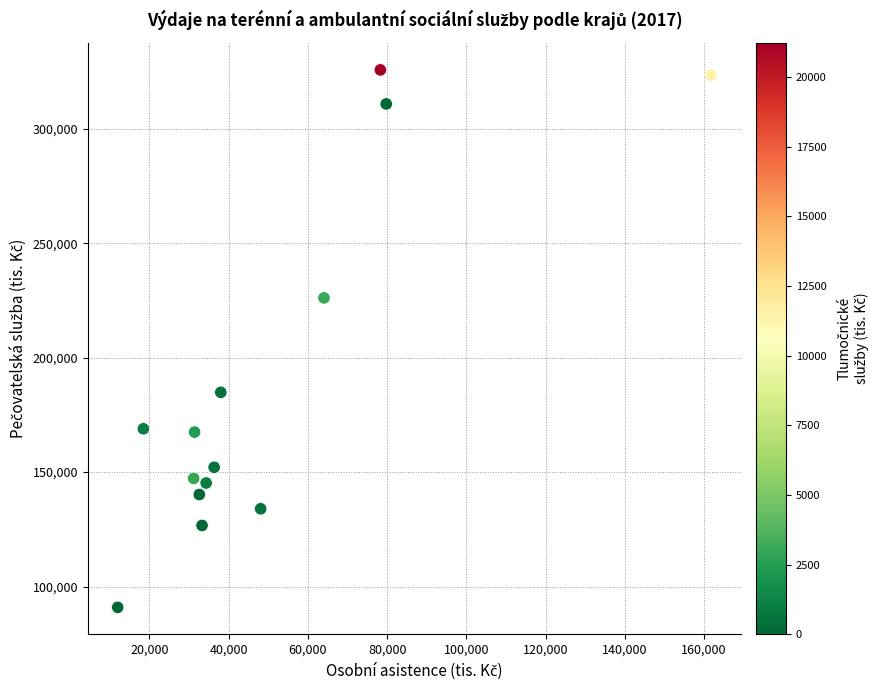

What Y value in the scatter plot is closest to 208344?

226141